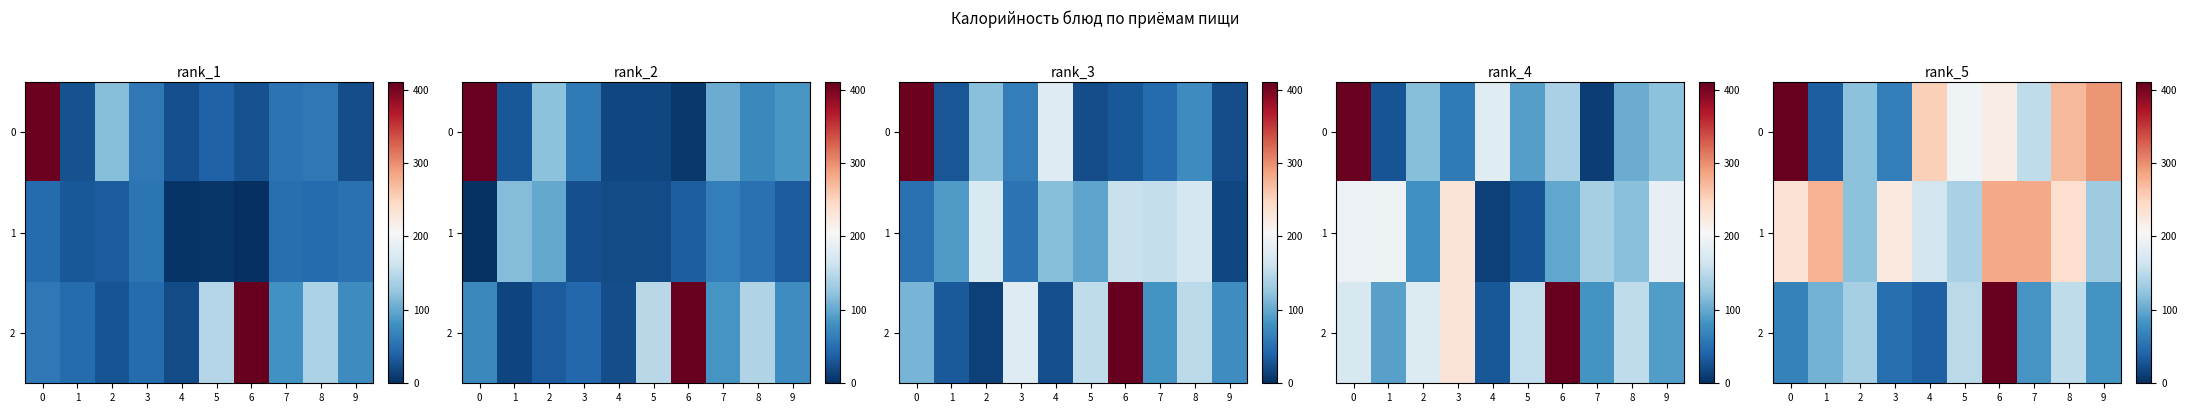

What is the average value of the row_0 series?

202.8